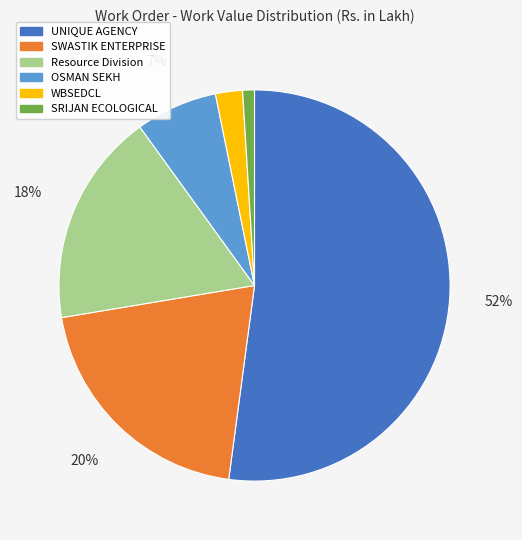

To the nearest percent, what is the difference between the largest and smallest slice percentages?

51%